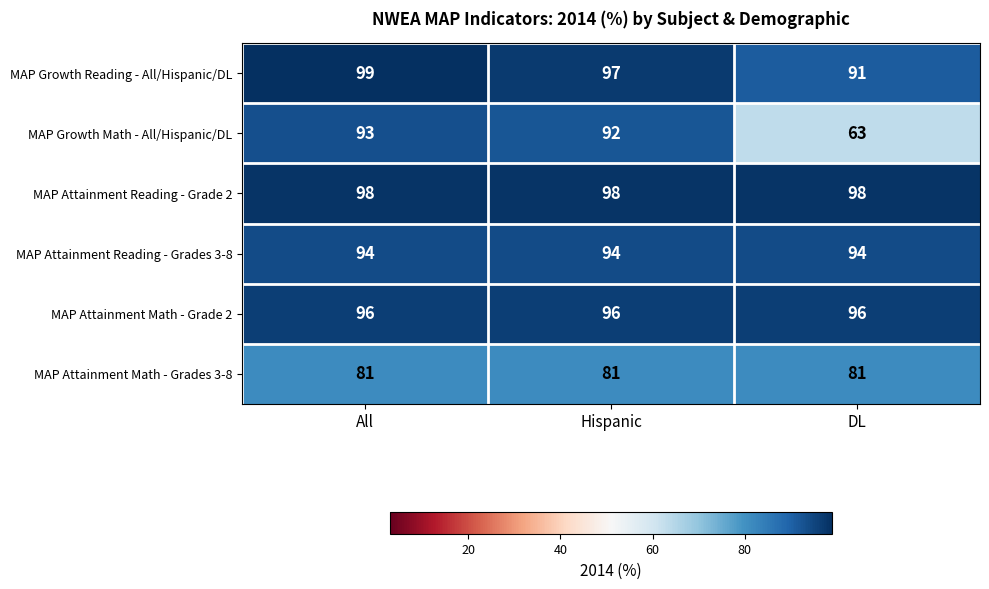

Reading left to right, what are all the values shown in this chart?

MAP Growth Reading - All/Hispanic/DL: 99	97	91
MAP Growth Math - All/Hispanic/DL: 93	92	63
MAP Attainment Reading - Grade 2: 98	98	98
MAP Attainment Reading - Grades 3-8: 94	94	94
MAP Attainment Math - Grade 2: 96	96	96
MAP Attainment Math - Grades 3-8: 81	81	81